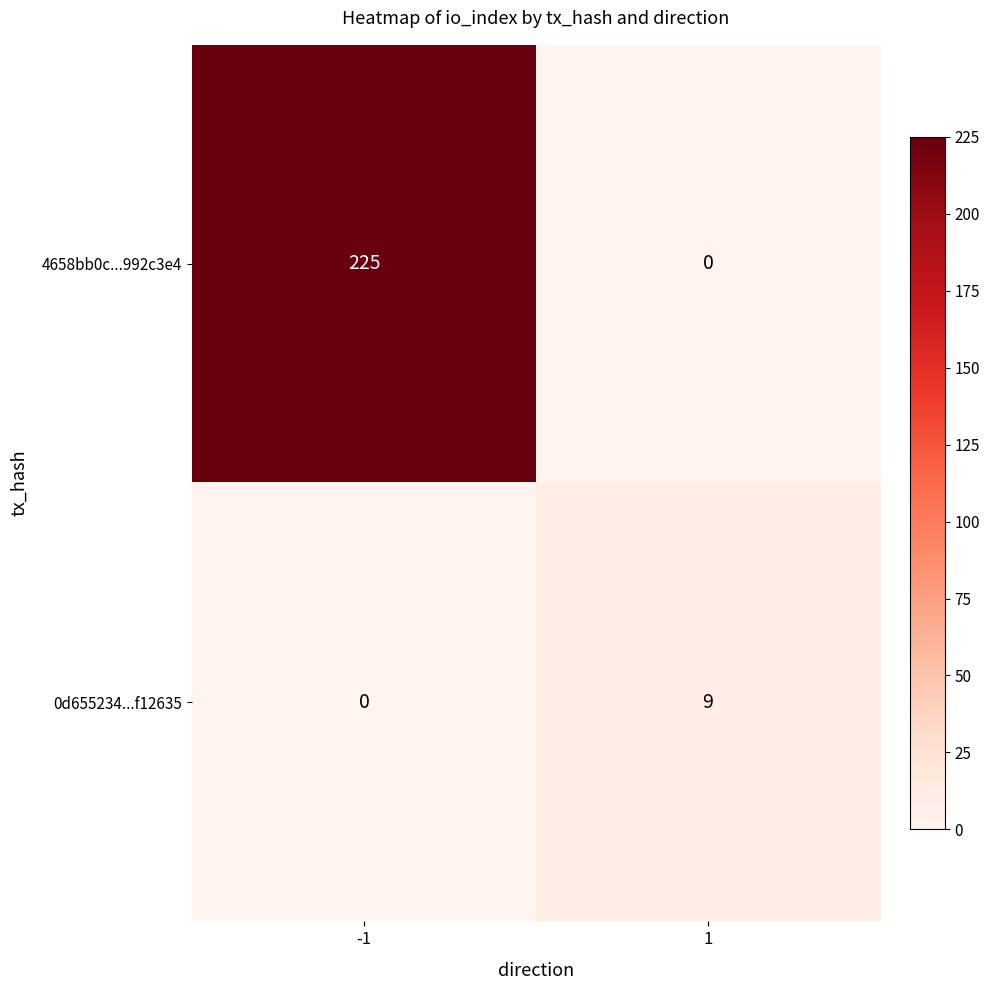

What is the sum of all 4658bb0c...992c3e4 values?

225